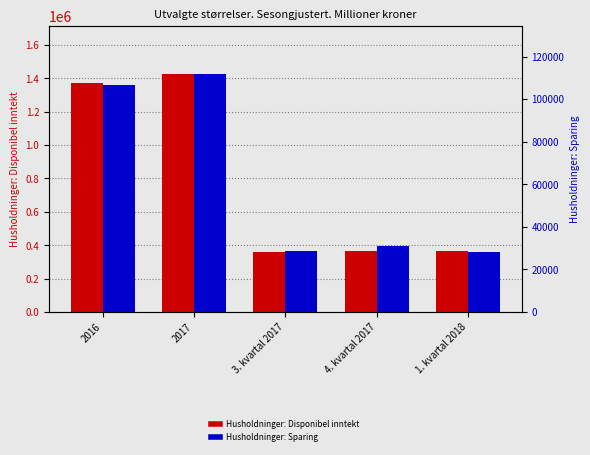

What is the difference between the second highest and second lowest values in the Husholdninger: Sparing series?

77648